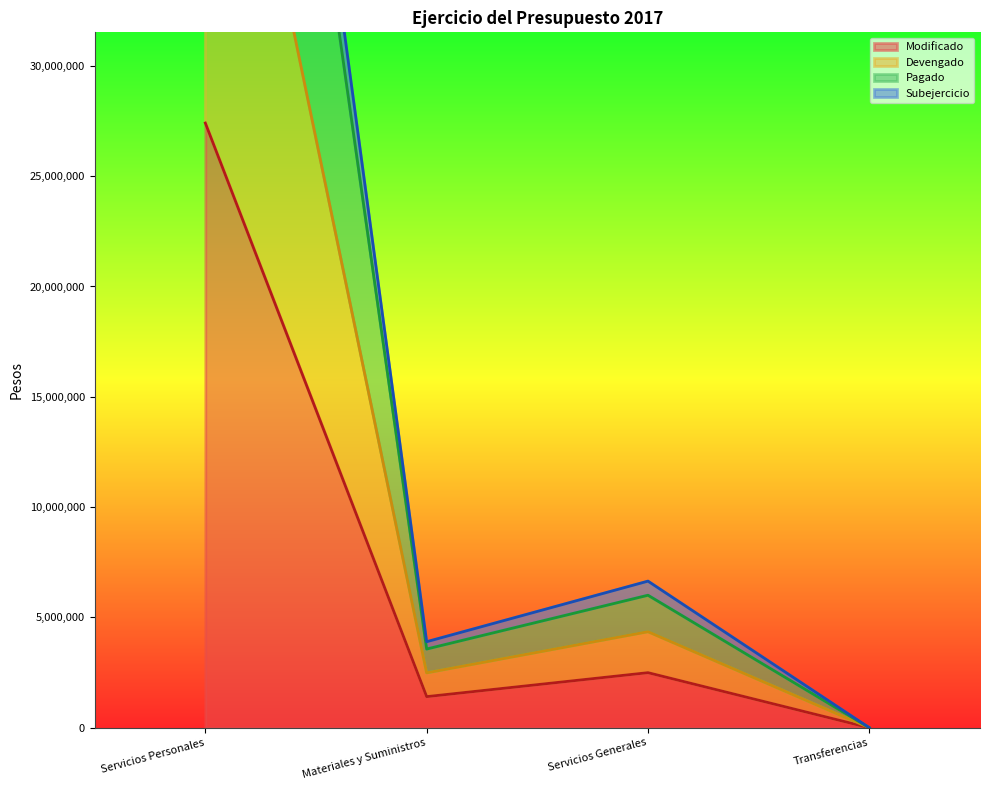

Which series has the widest spread of values?

Pagado